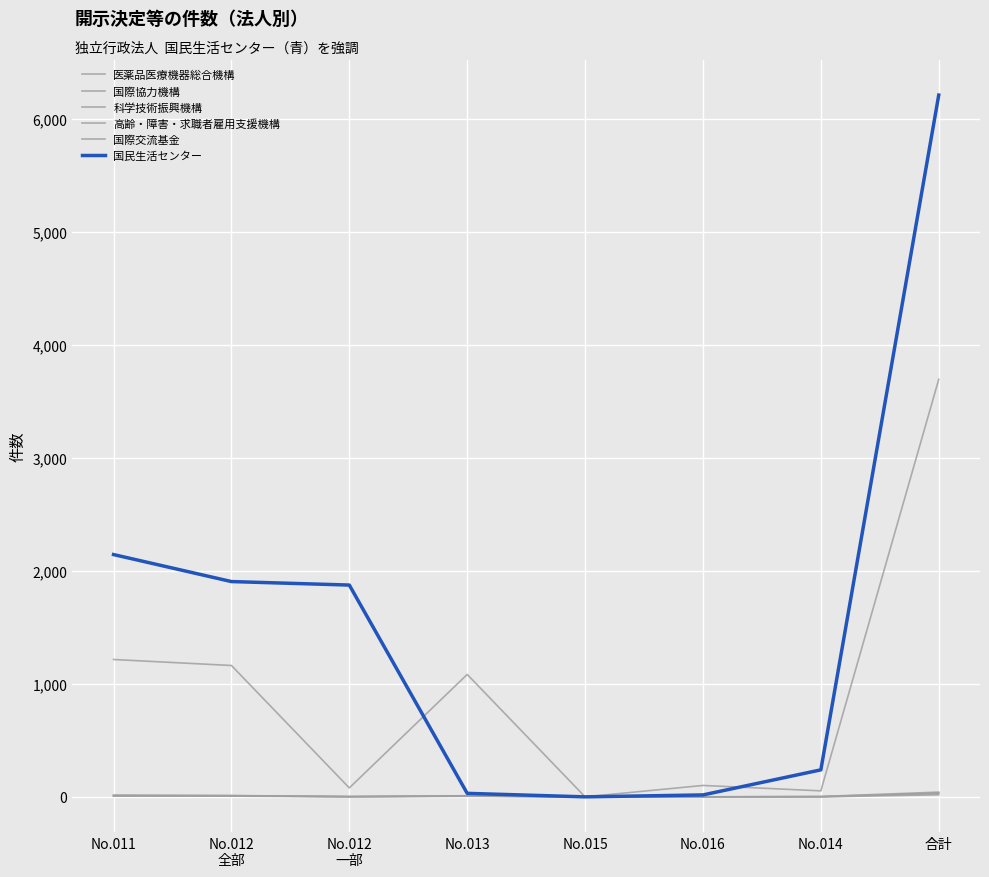

Which series has the widest spread of values?

国民生活センター